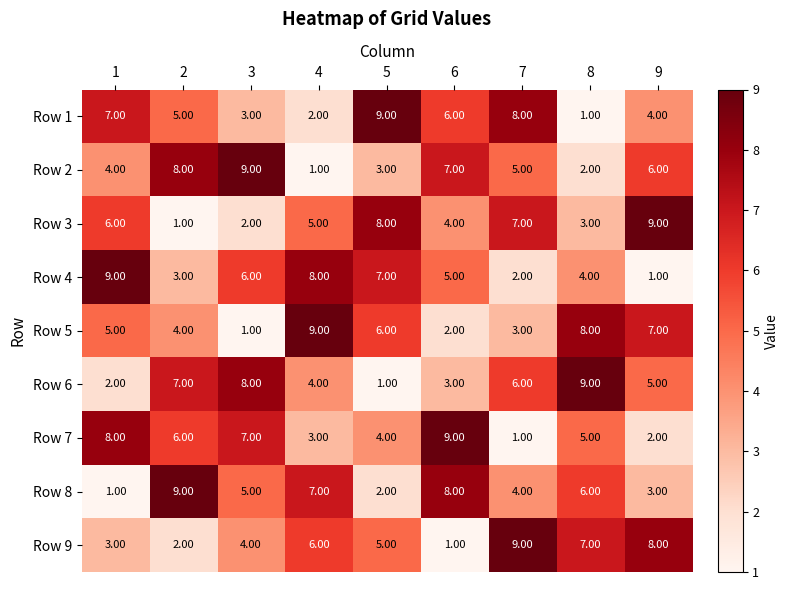

Count the number of data series in this chart.

9